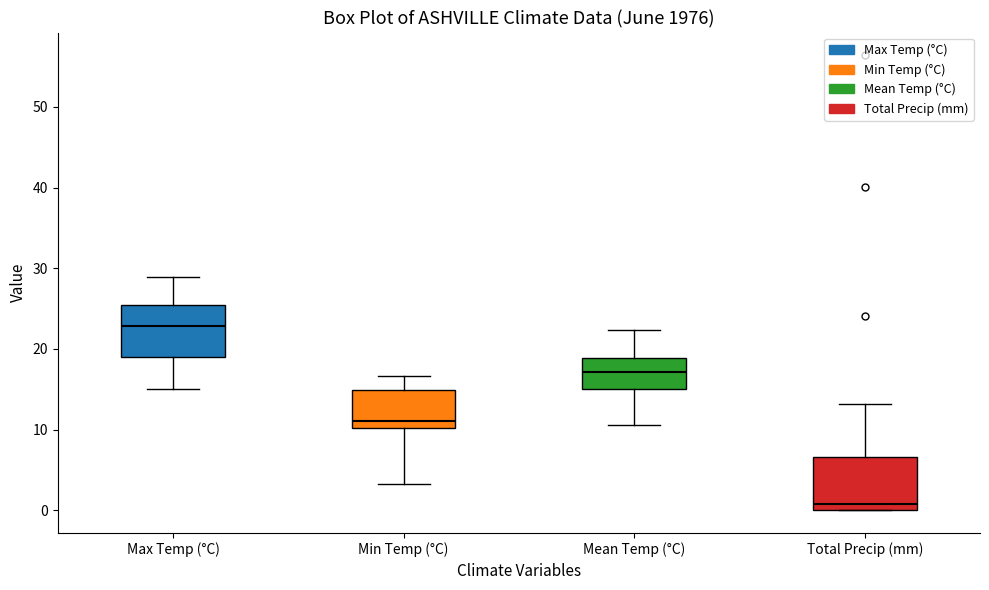

Reading left to right, read every box against the y-axis: the position of its median line, the range the box covers, and the ends of its whiskers. The values are not printed on the chart, so give them approximately, as read against the axis.

Max Temp (°C): median 23, box 19 to 25, whiskers 15 to 29
Min Temp (°C): median 11, box 10 to 15, whiskers 3 to 17
Mean Temp (°C): median 17, box 15 to 19, whiskers 11 to 22
Total Precip (mm): median 1, box 0 to 7, whiskers 0 to 13